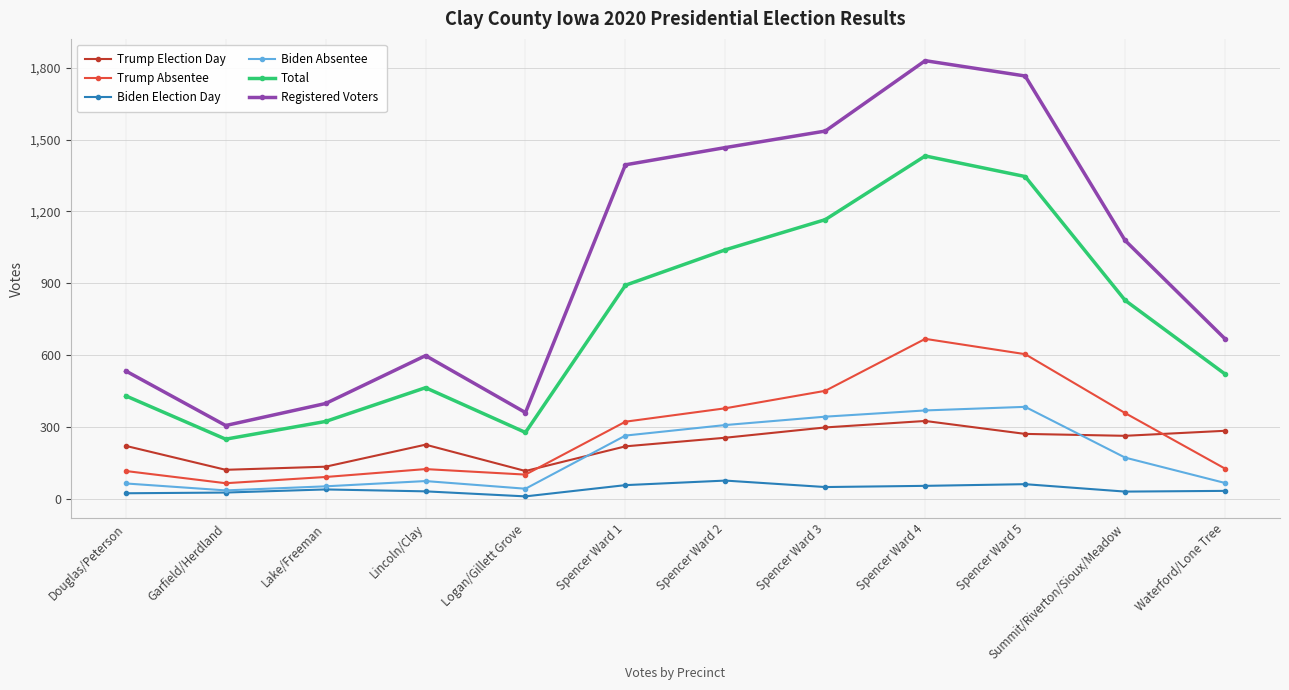

Between Garfield/Herdland and Lincoln/Clay, which series saw the biggest shift?

Registered Voters